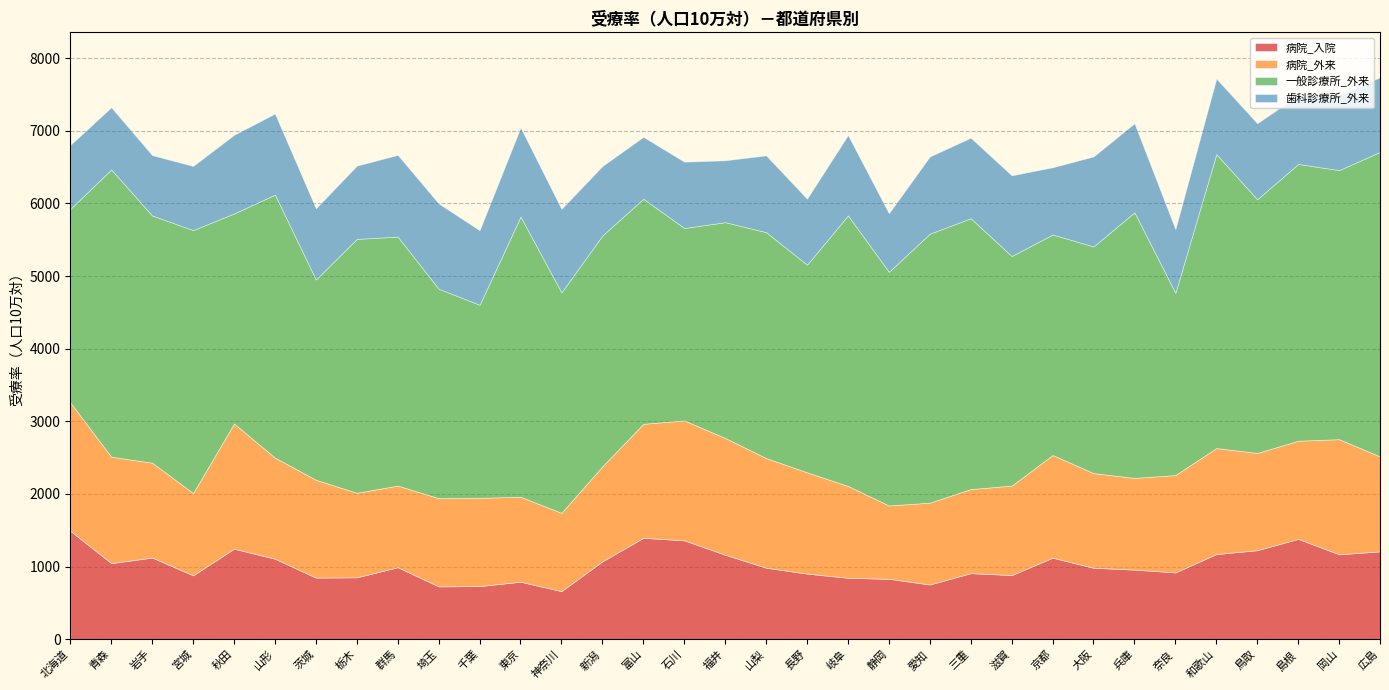

What is the label of the 29th point from the left?

和歌山